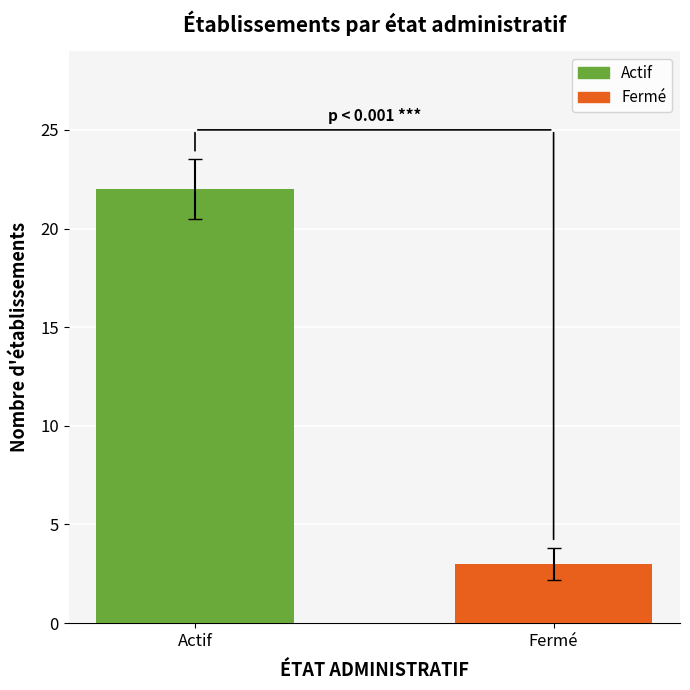

The chart shows a value of 13 at Actif. True or false?

False